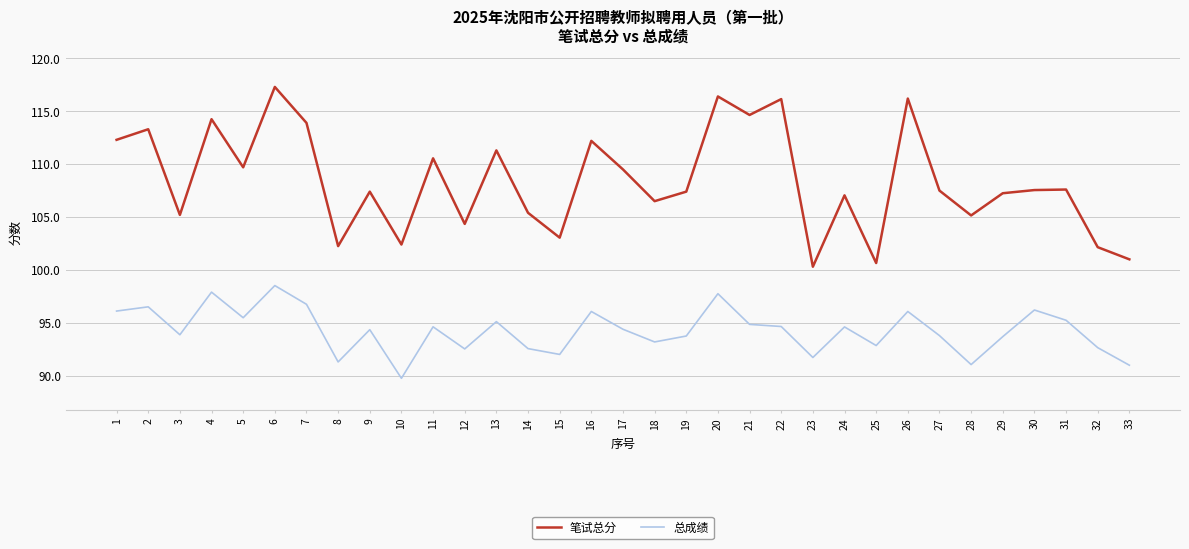

What is the total value across all series at 26?

212.3